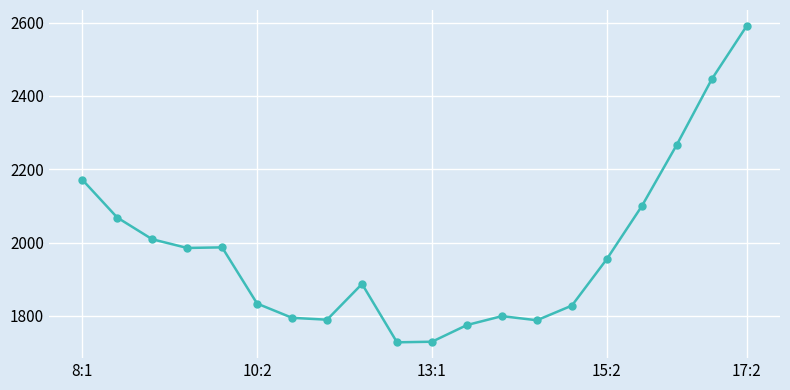

What is the smallest value displayed?

1727.7